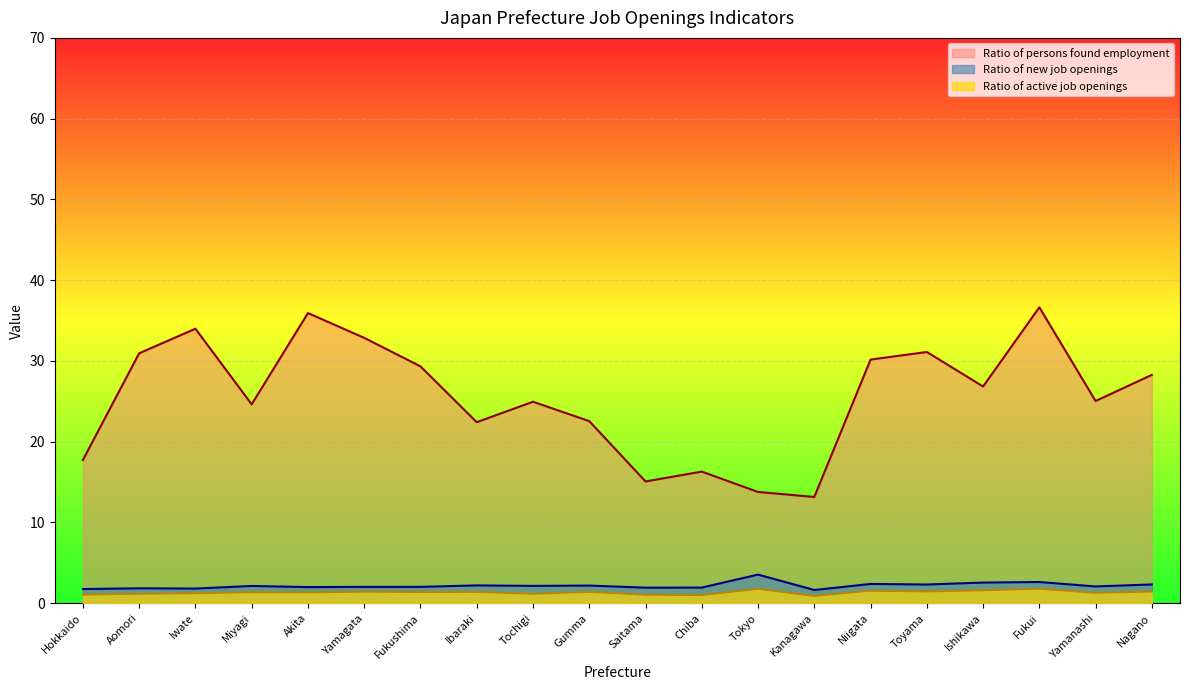

Which series changed the most between Miyagi and Ibaraki?

Ratio of persons found employment